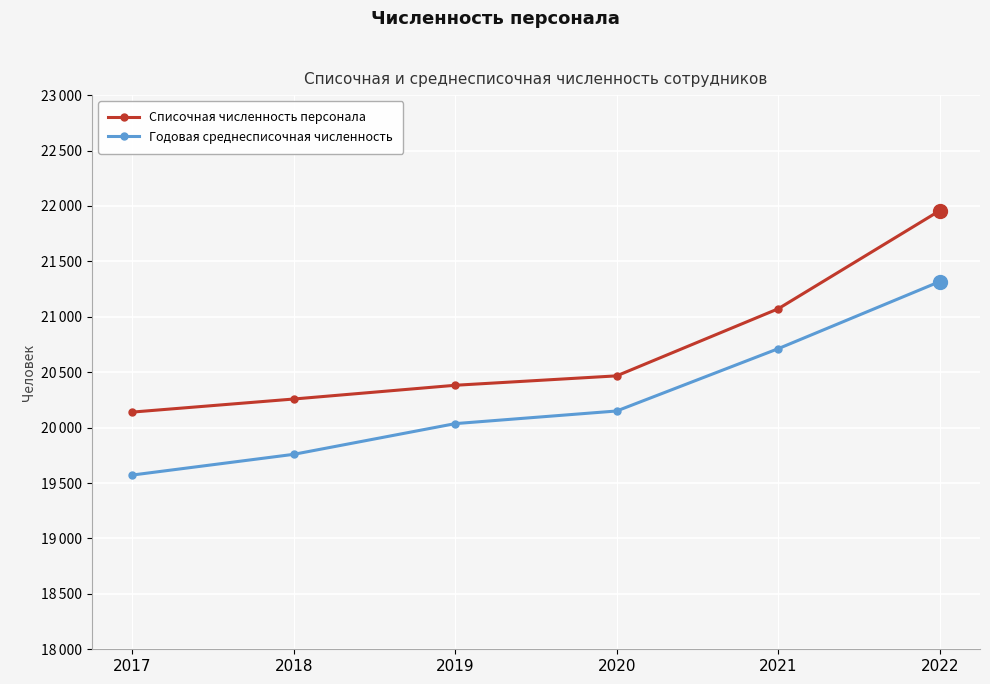

What are all the series names shown in the legend?

Списочная численность персонала, Годовая среднесписочная численность